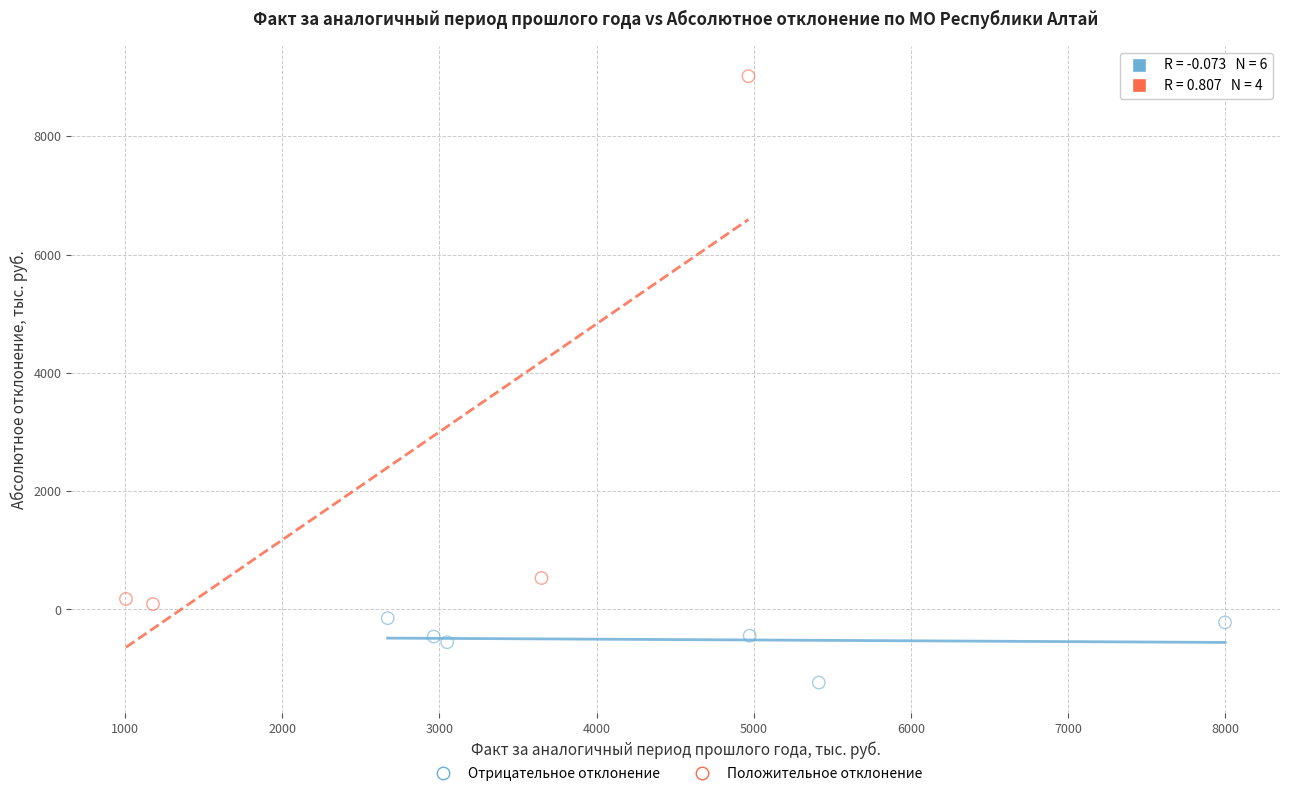

Which series contains the lowest Y value?

Отрицательное отклонение